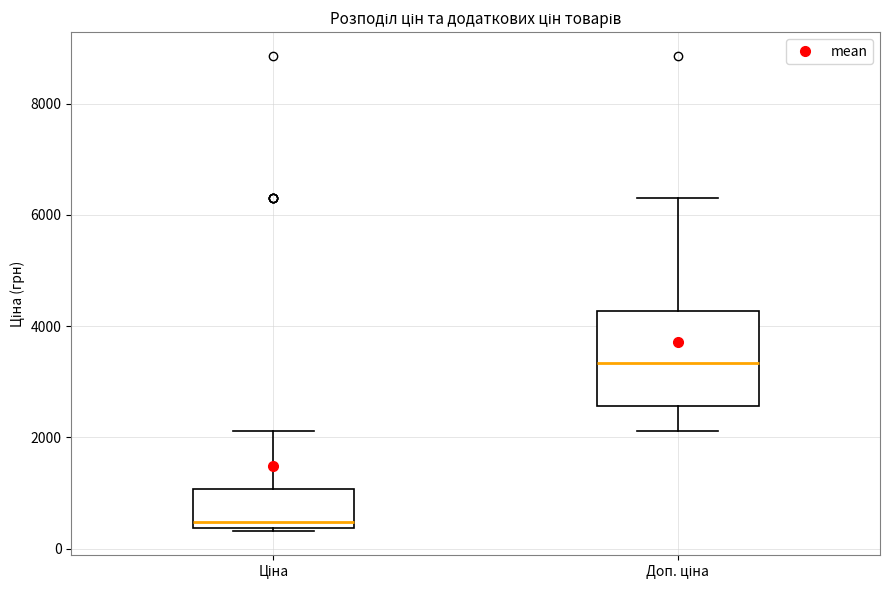

Where is the lower edge of the box for Ціна on the y-axis? The values are not printed on the chart, so give them approximately, as read against the axis.

400